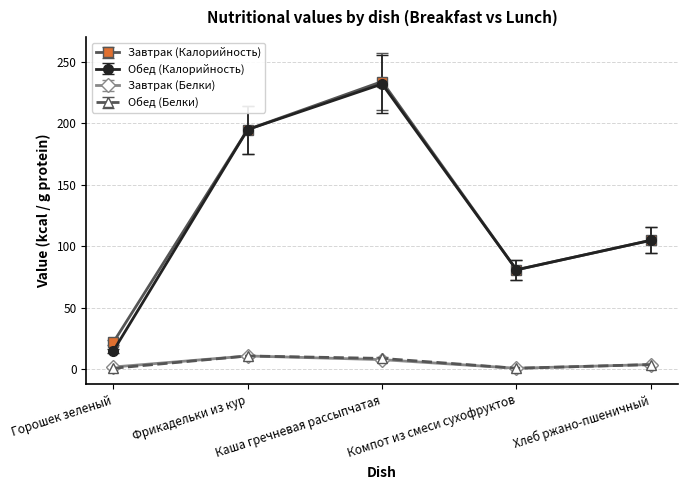

What is the label of the 4th point from the right?

Фрикадельки из кур